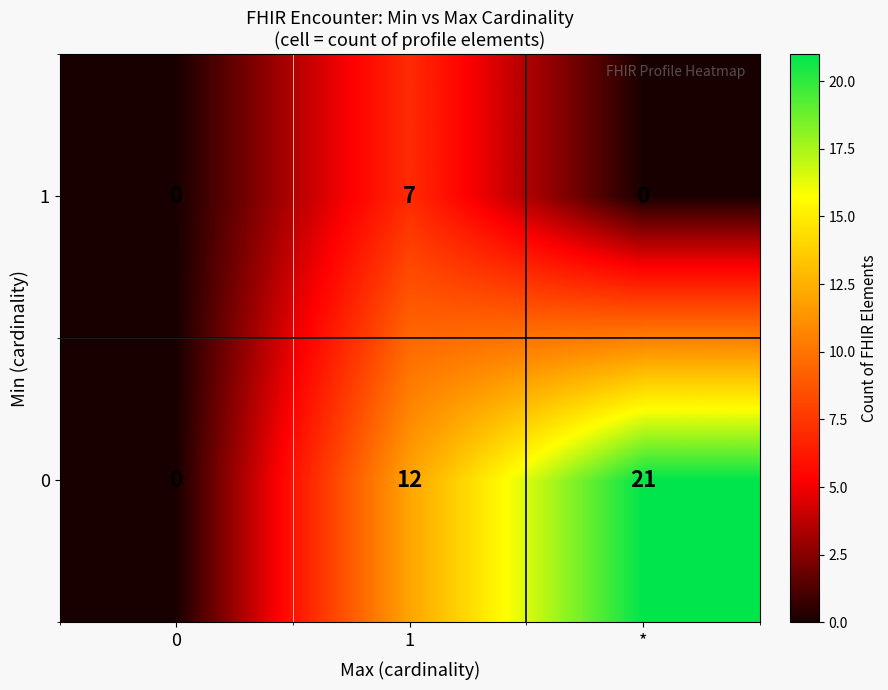

Which series has the largest range (max minus min)?

0